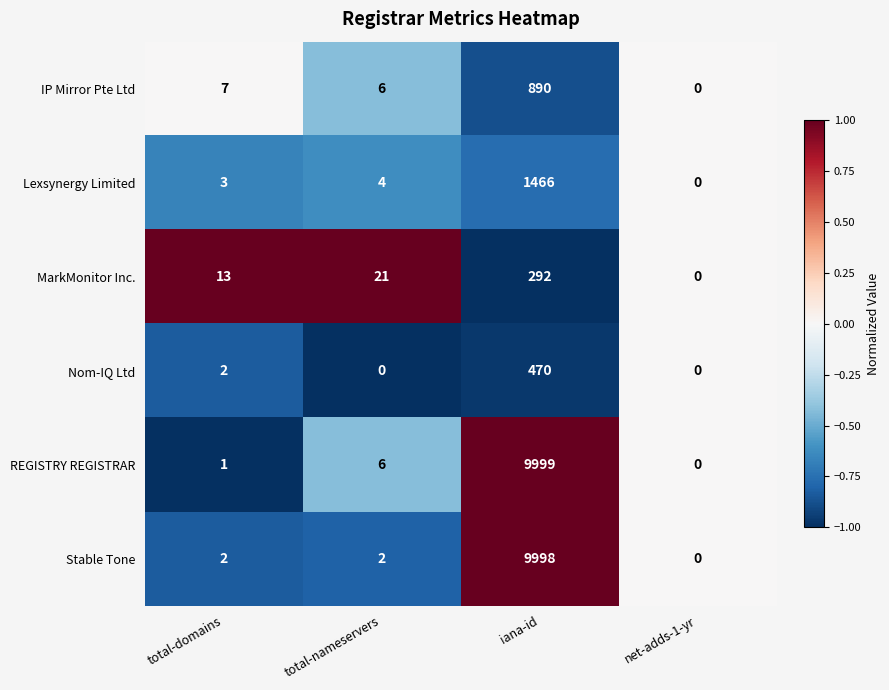

Which series changed the most between total-domains and iana-id?

REGISTRY REGISTRAR